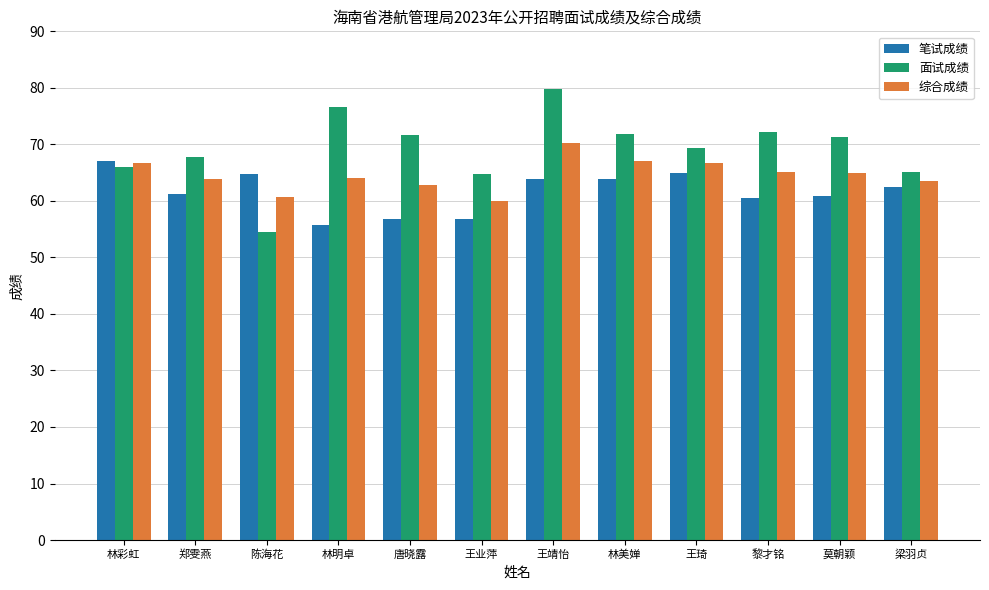

What is the approximate value of 面试成绩 at 唐晓露?

71.7